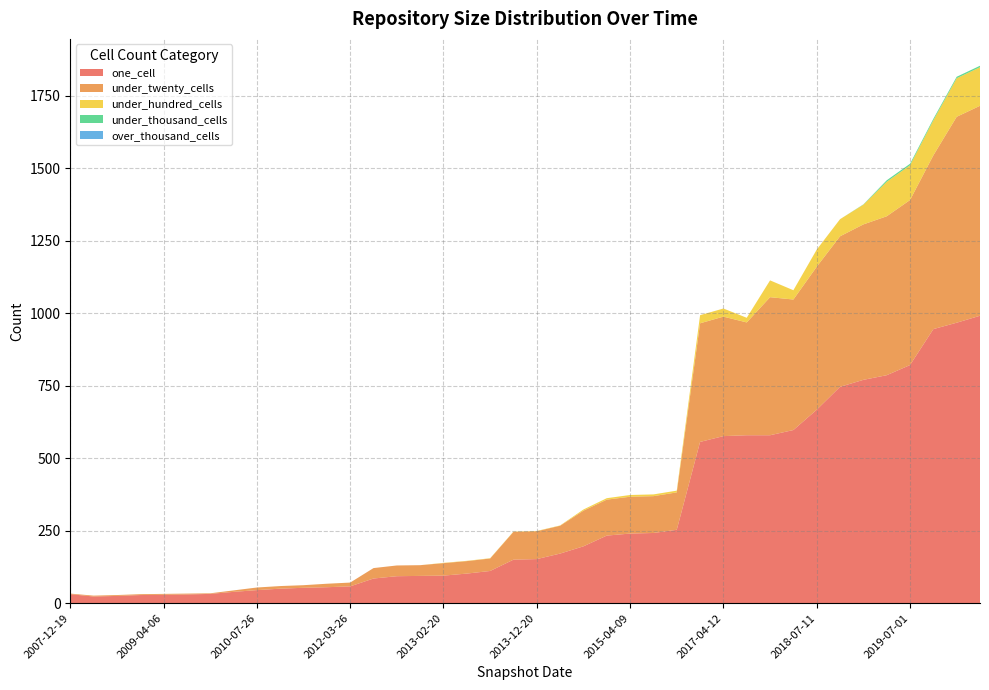

Reading left to right, list all the values displayed in this chart.

one_cell: 31	23	25	28	29	30	32	39	45	50	53	55	58	85	93	94	95	102	111	150	152	171	196	233	240	242	253	556	576	579	579	597	667	746	770	786	821	945	967	991
under_twenty_cells: 2	3	3	3	3	3	2	5	9	9	9	12	13	36	37	37	43	43	43	96	96	96	123	124	127	127	129	409	412	389	476	450	493	519	536	548	569	599	710	724
under_hundred_cells: 0	0	0	0	0	0	0	0	0	0	0	0	0	0	0	0	1	1	1	1	1	1	4	5	6	6	6	28	28	16	58	32	59	59	68	119	120	121	133	133
under_thousand_cells: 0	0	0	0	0	0	0	0	0	0	0	0	0	0	0	0	0	0	0	0	0	0	0	0	0	0	0	0	0	0	0	0	0	0	1	5	5	5	5	5
over_thousand_cells: 0	0	0	0	0	0	0	0	0	0	0	0	0	0	0	0	0	0	0	0	0	0	0	0	0	0	0	0	0	0	0	0	0	0	0	0	0	0	0	0